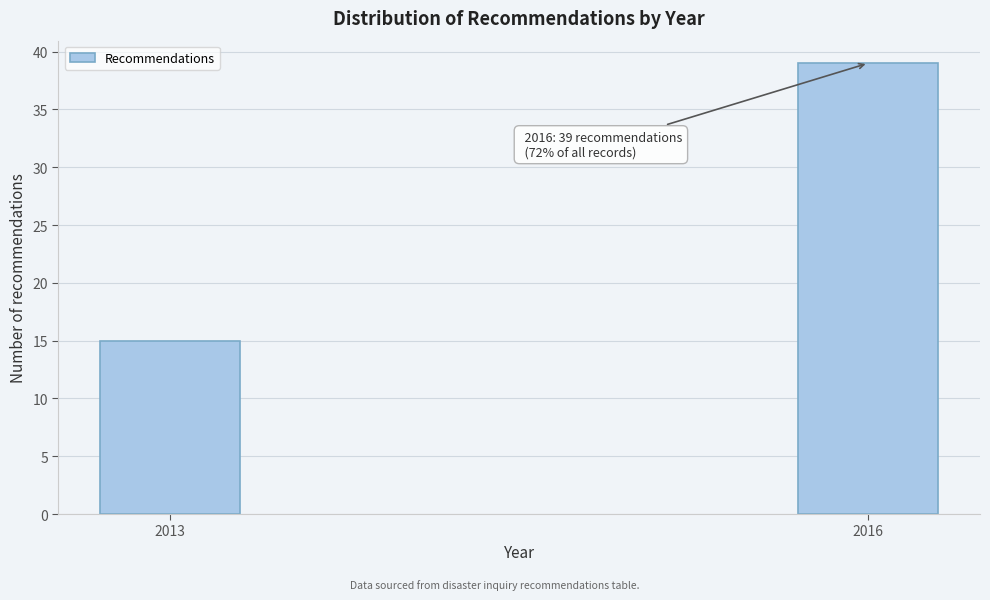

Reading left to right, transcribe all the data shown in this chart.

15	39